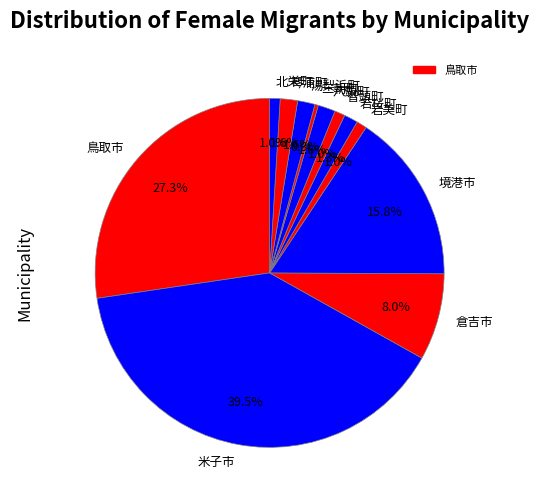

What is the ratio of the value at 八頭町 to the value at 三朝町?

5.0